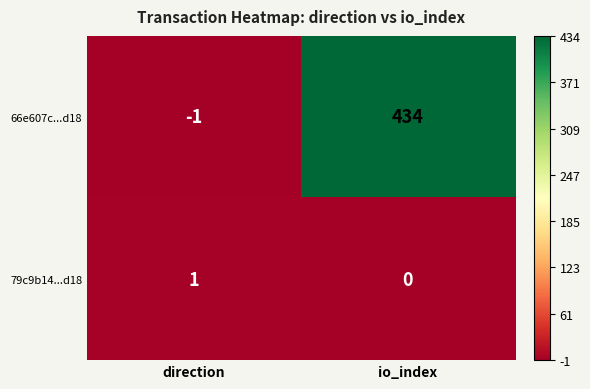

Which series has the largest range (max minus min)?

66e607c...d18